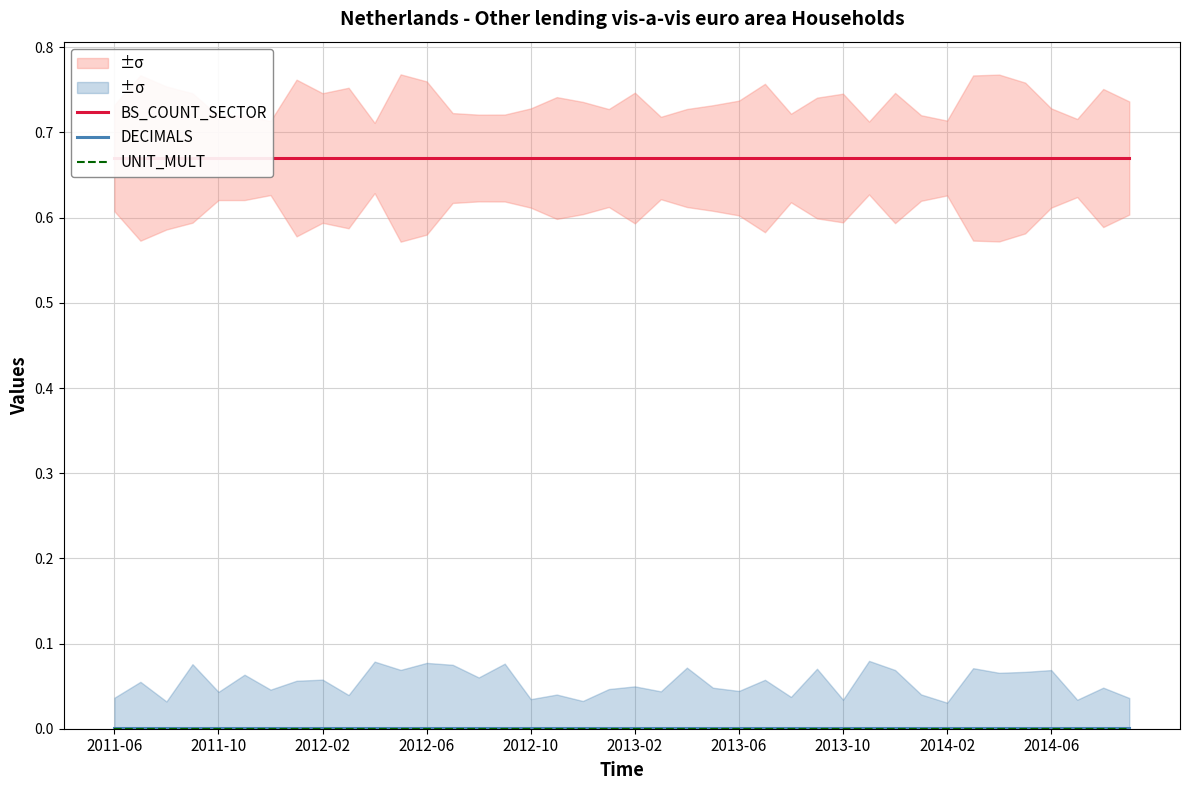

List the series in order of their peak value, highest first.

BS_COUNT_SECTOR, DECIMALS, UNIT_MULT